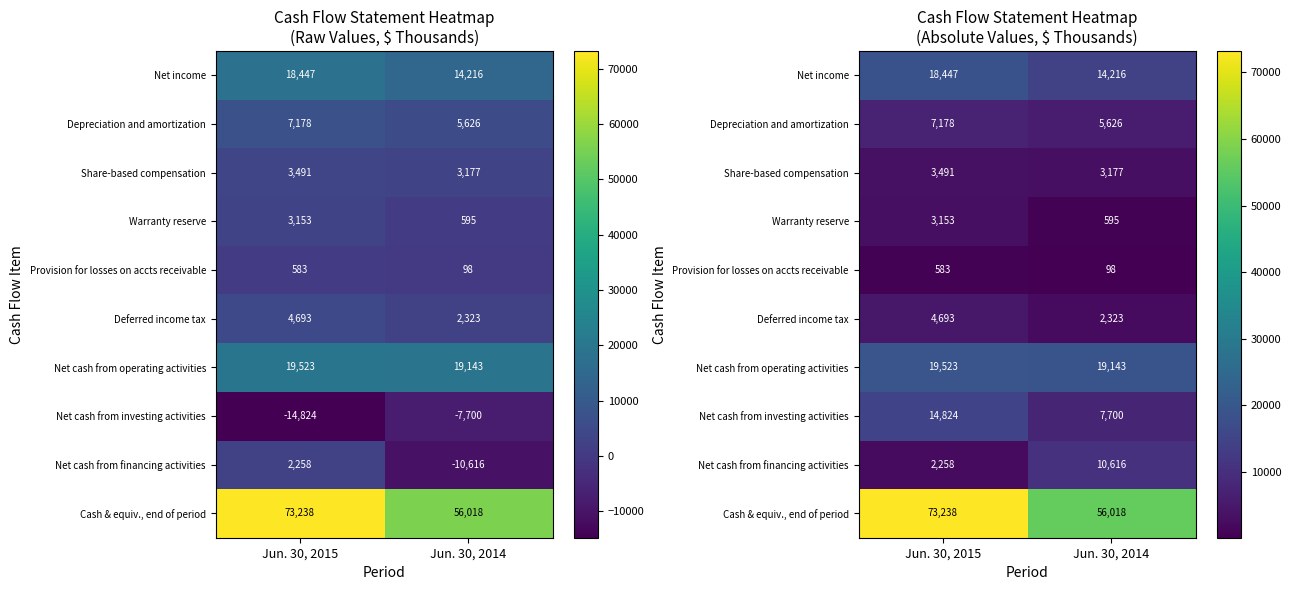

The value of Provision for losses on accts receivable at Jun. 30, 2015 is 583. True or false?

True